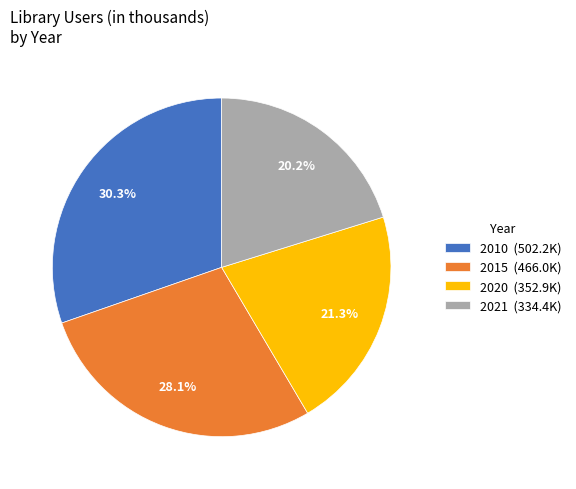

Which category has the smallest portion of the pie?

2021